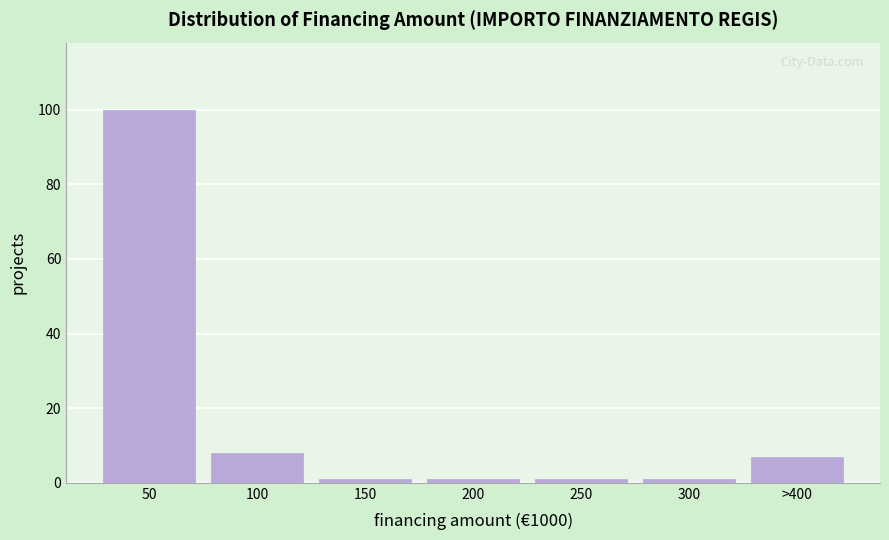

Reading right to left, what are all the values shown in this chart?

7	1	1	1	1	8	100